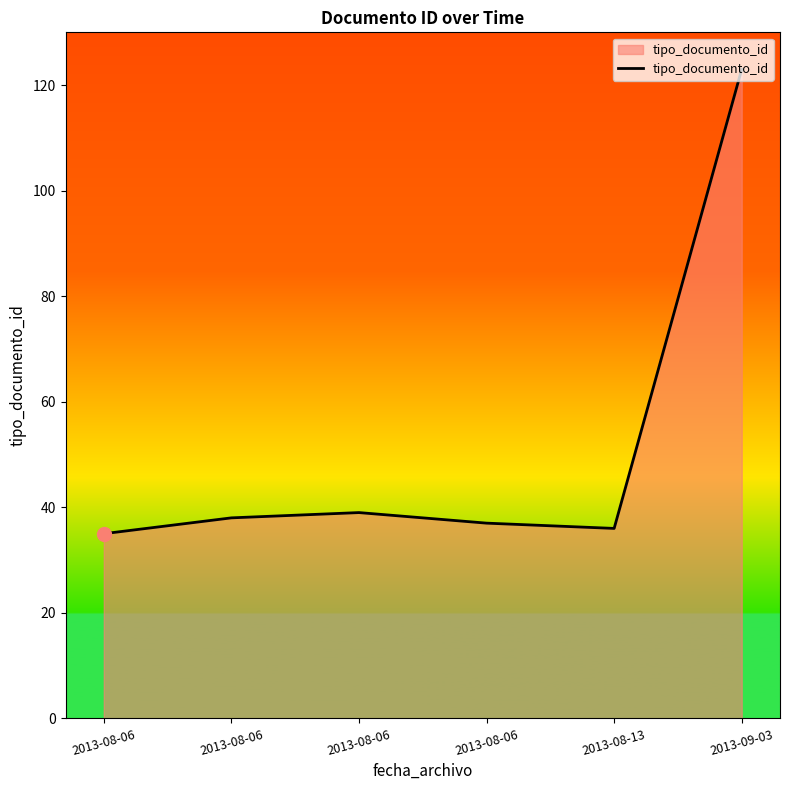

Count the number of categories in the chart.

6